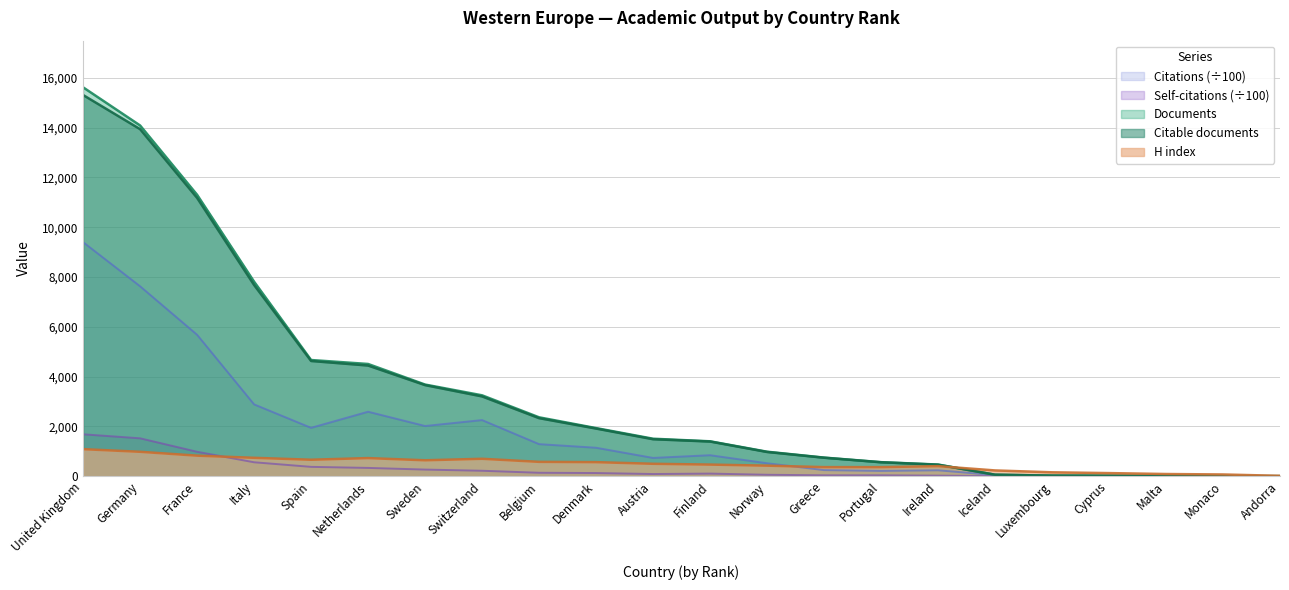

At which category is the sum across all series the highest?

United Kingdom